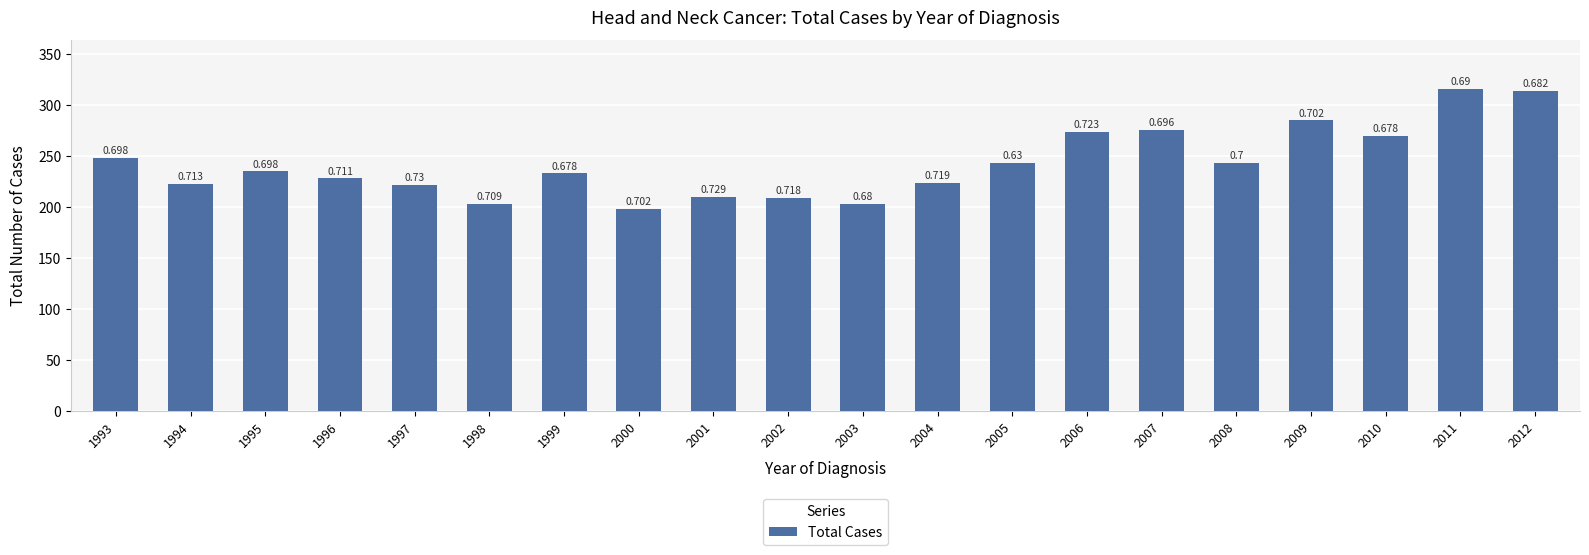

Rank the categories by value from highest to lowest.

2011, 2012, 2009, 2007, 2006, 2010, 1993, 2005, 2008, 1995, 1999, 1996, 2004, 1994, 1997, 2001, 2002, 1998, 2003, 2000